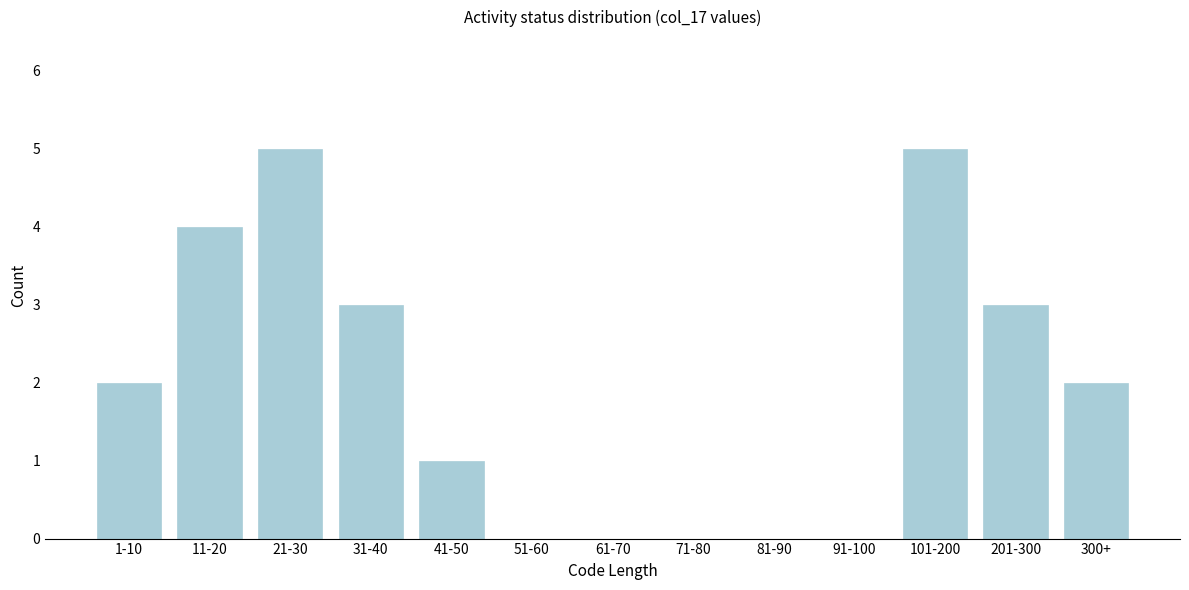

Reading left to right, transcribe all the data shown in this chart.

1-10=2	11-20=4	21-30=5	31-40=3	41-50=1	51-60=0	61-70=0	71-80=0	81-90=0	91-100=0	101-200=5	201-300=3	300+=2